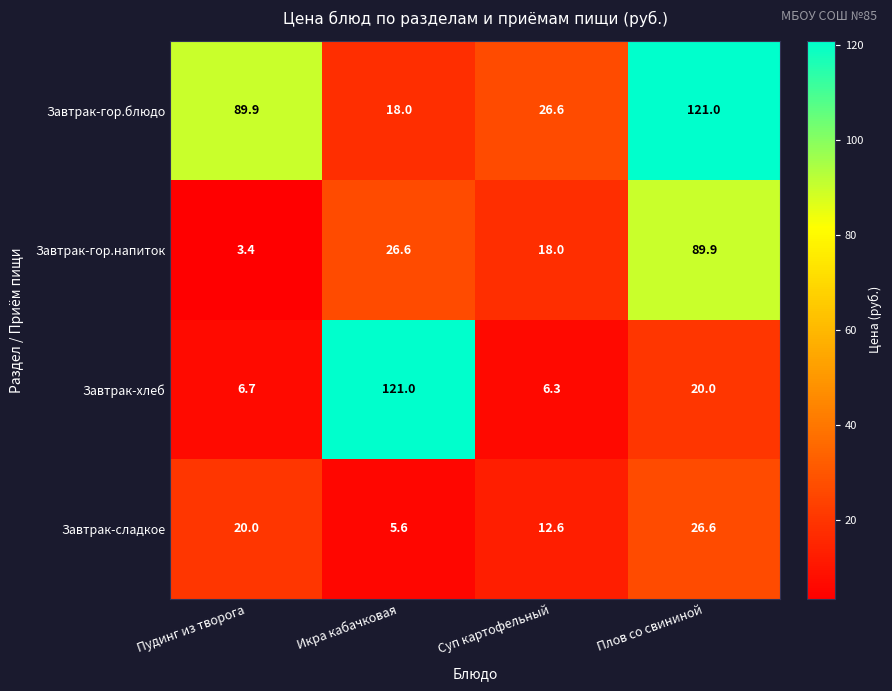

Rank the series at Плов со свининой from highest to lowest value.

Завтрак-гор.блюдо, Завтрак-гор.напиток, Завтрак-сладкое, Завтрак-хлеб